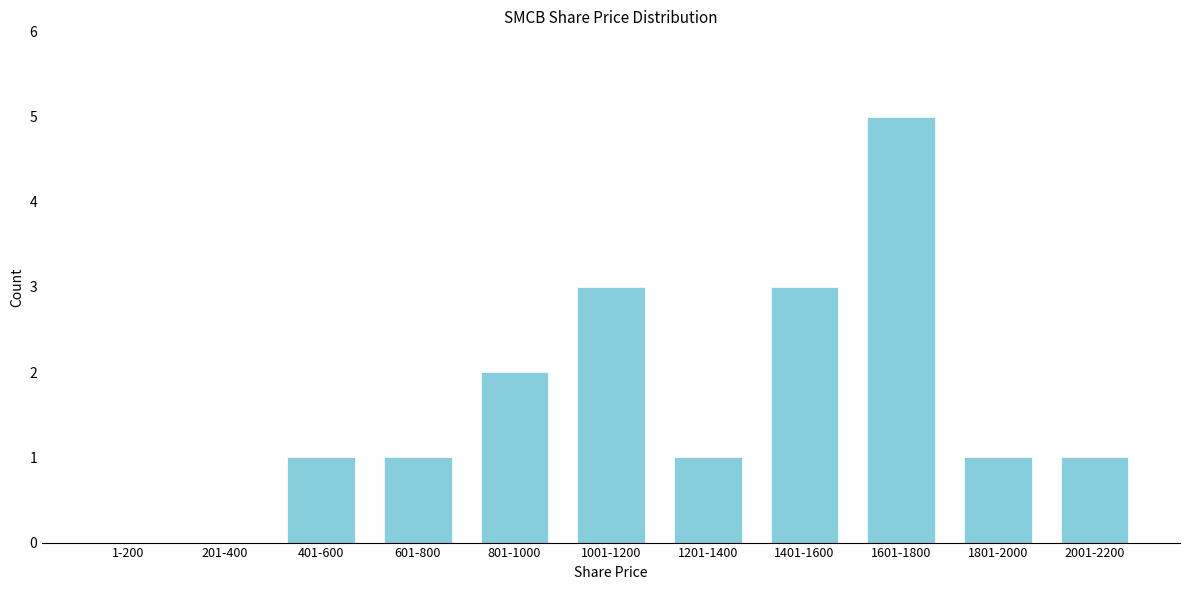

Reading left to right, what are all the values shown in this chart?

1-200=0	201-400=0	401-600=1	601-800=1	801-1000=2	1001-1200=3	1201-1400=1	1401-1600=3	1601-1800=5	1801-2000=1	2001-2200=1